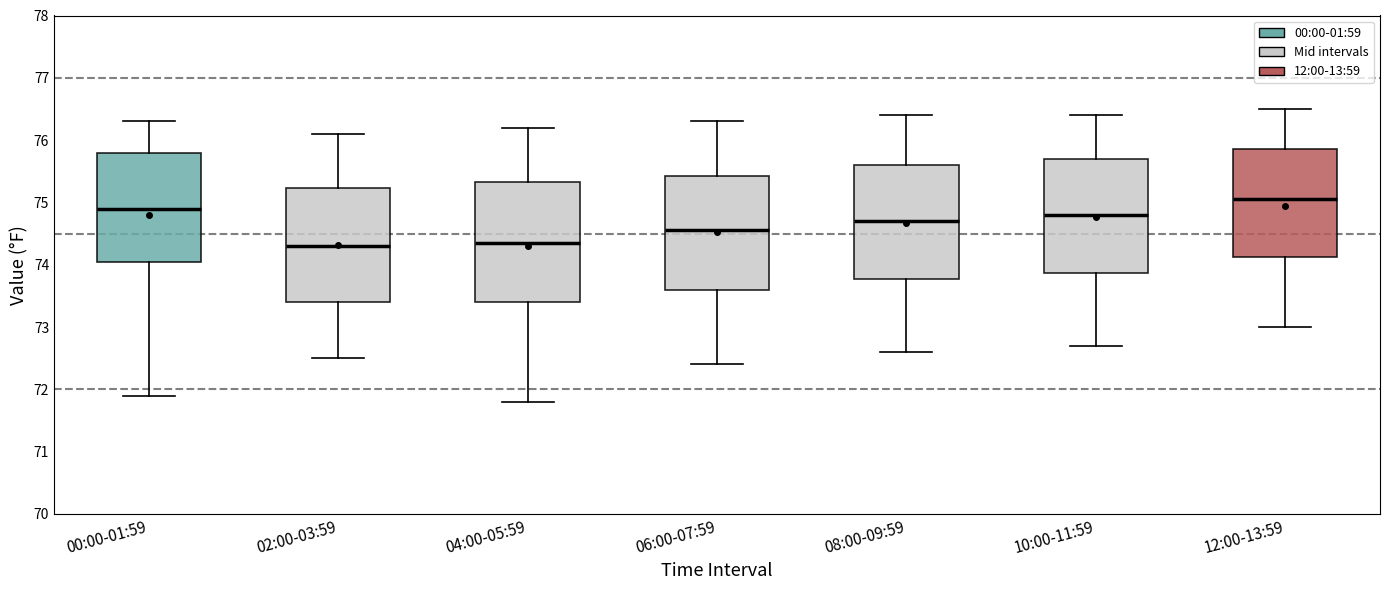

Reading left to right, read every box against the y-axis: the position of its median line, the range the box covers, and the ends of its whiskers. The values are not printed on the chart, so give them approximately, as read against the axis.

00:00-01:59: median 74.9, box 74.1 to 75.8, whiskers 71.9 to 76.3
02:00-03:59: median 74.3, box 73.4 to 75.2, whiskers 72.5 to 76.1
04:00-05:59: median 74.4, box 73.4 to 75.3, whiskers 71.8 to 76.2
06:00-07:59: median 74.6, box 73.6 to 75.4, whiskers 72.4 to 76.3
08:00-09:59: median 74.7, box 73.8 to 75.6, whiskers 72.6 to 76.4
10:00-11:59: median 74.8, box 73.9 to 75.7, whiskers 72.7 to 76.4
12:00-13:59: median 75.1, box 74.1 to 75.9, whiskers 73.0 to 76.5